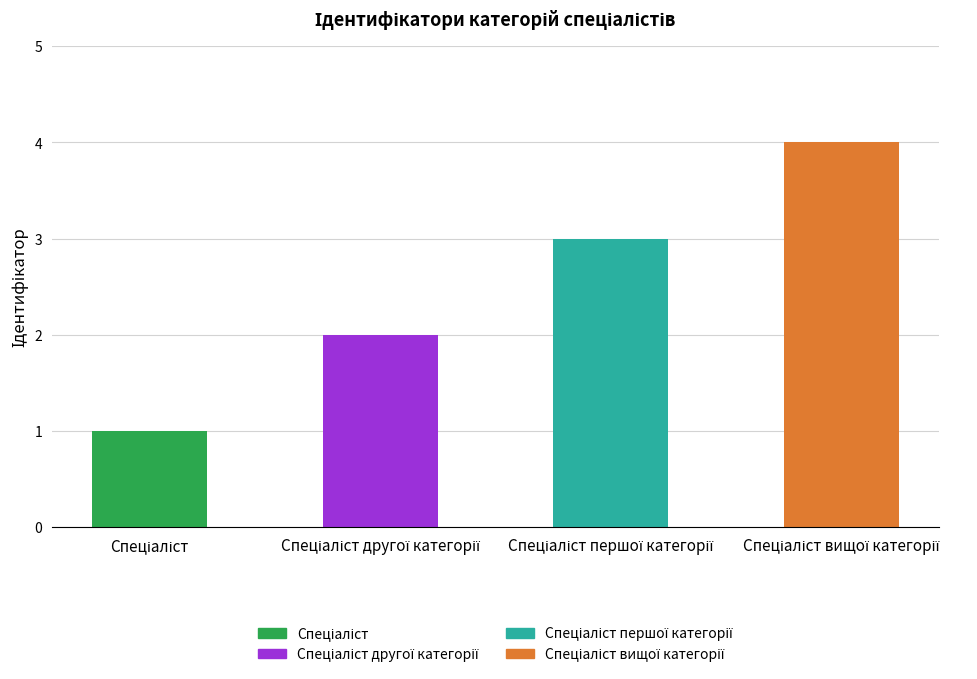

The value at Спеціаліст is 0. True or false?

False